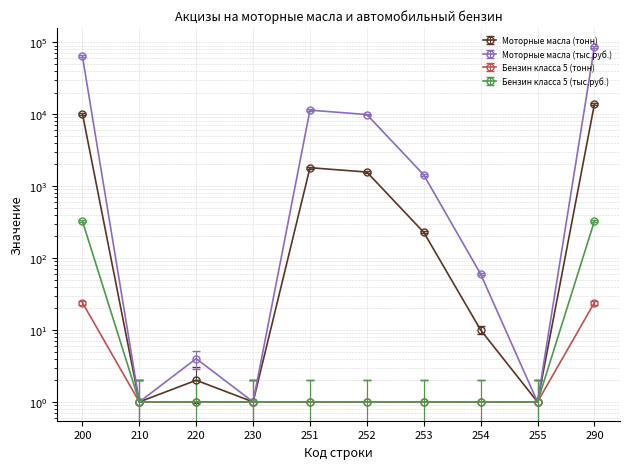

Where do Бензин класса 5 (тыс.руб.) and Моторные масла (тонн) first cross each other?

200 and 210